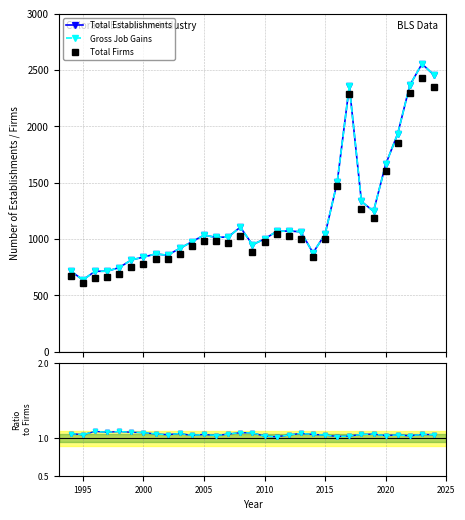

Is it true that Total Establishments equals 0.4 at 10?

False